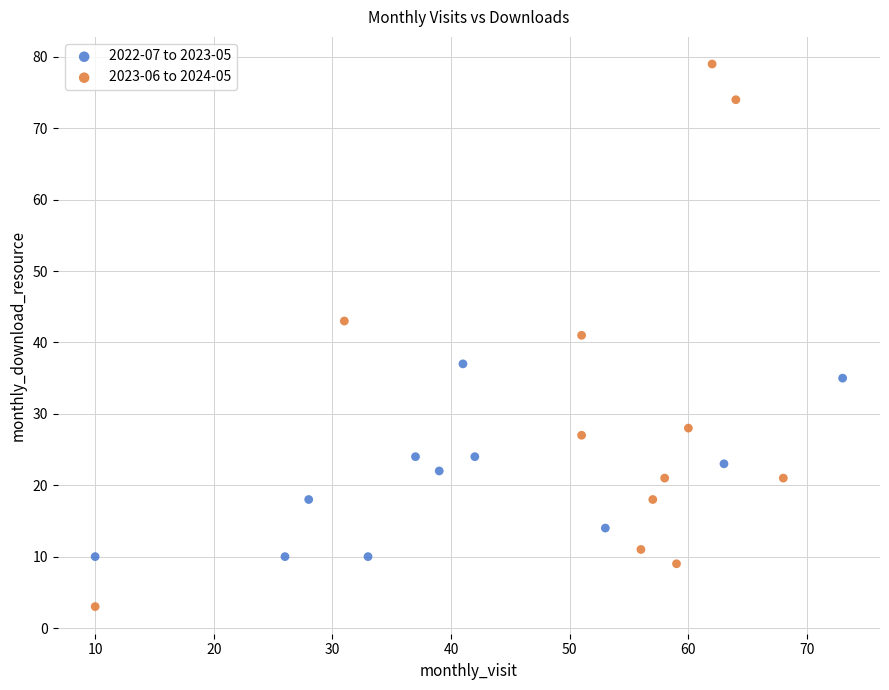

Which series reaches the minimum Y coordinate?

2023-06 to 2024-05